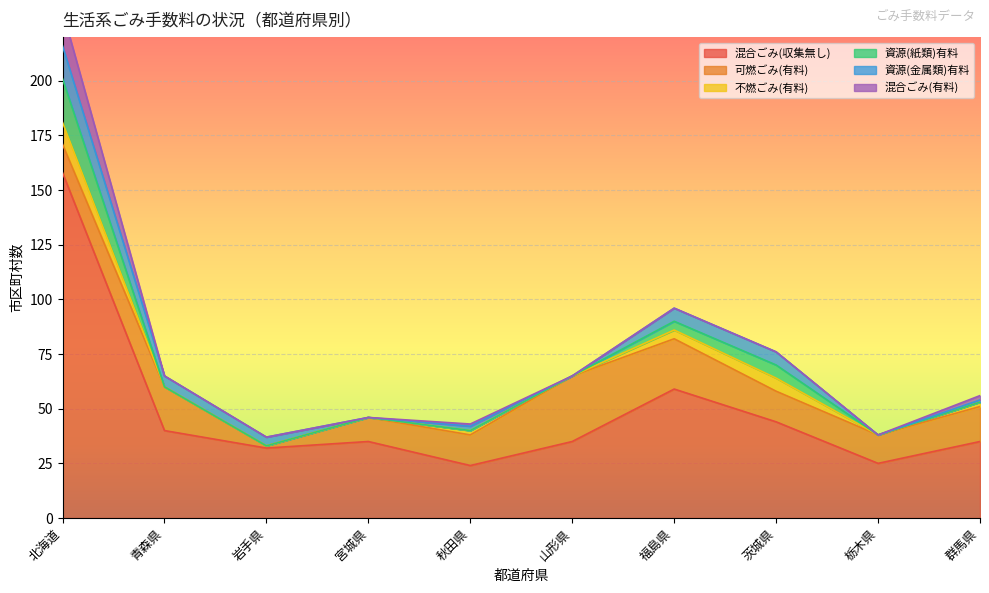

Where is the first local minimum for 不燃ごみ(有料)?

山形県